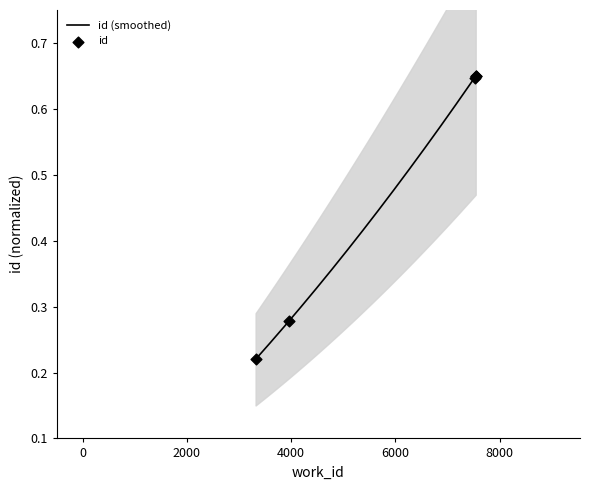

What is the change in value from 3953 to 7519?

+0.4